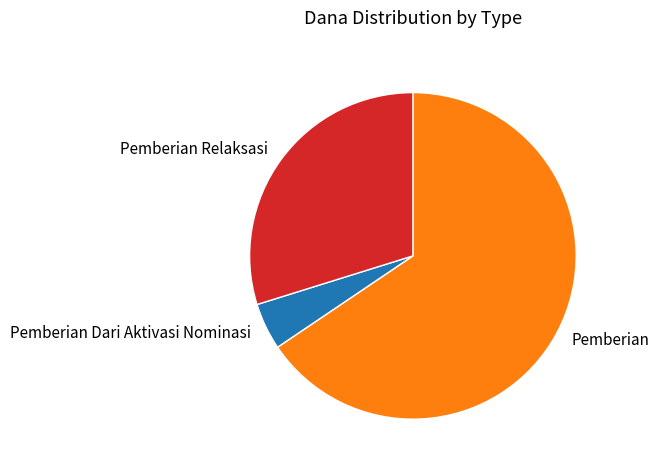

How many segments does this pie chart have?

3